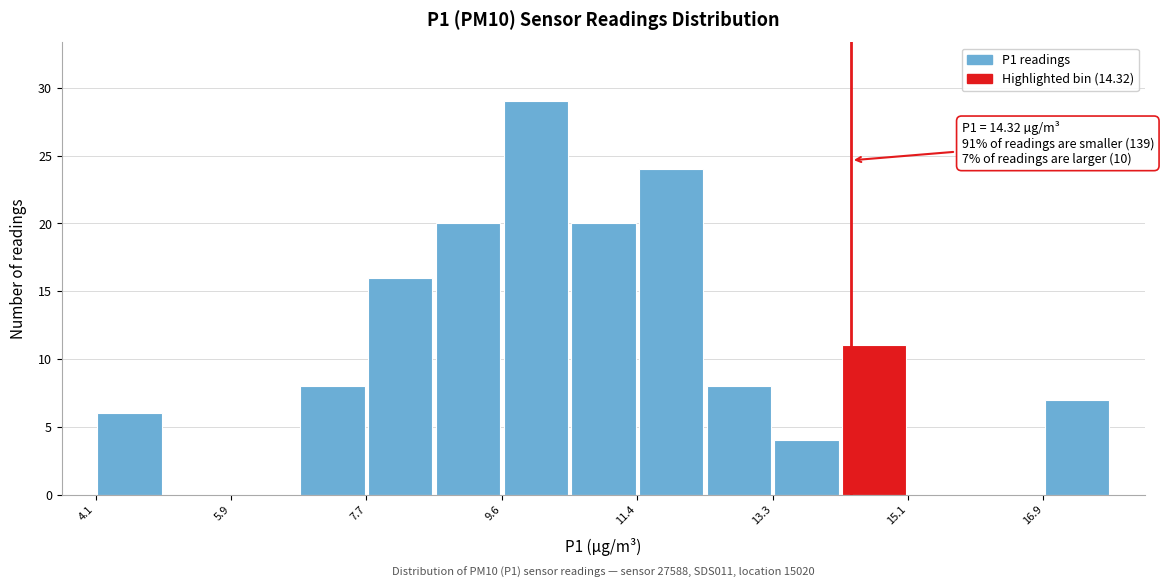

Over which range of the x-axis is the bar tallest?

9.6 to 10.6